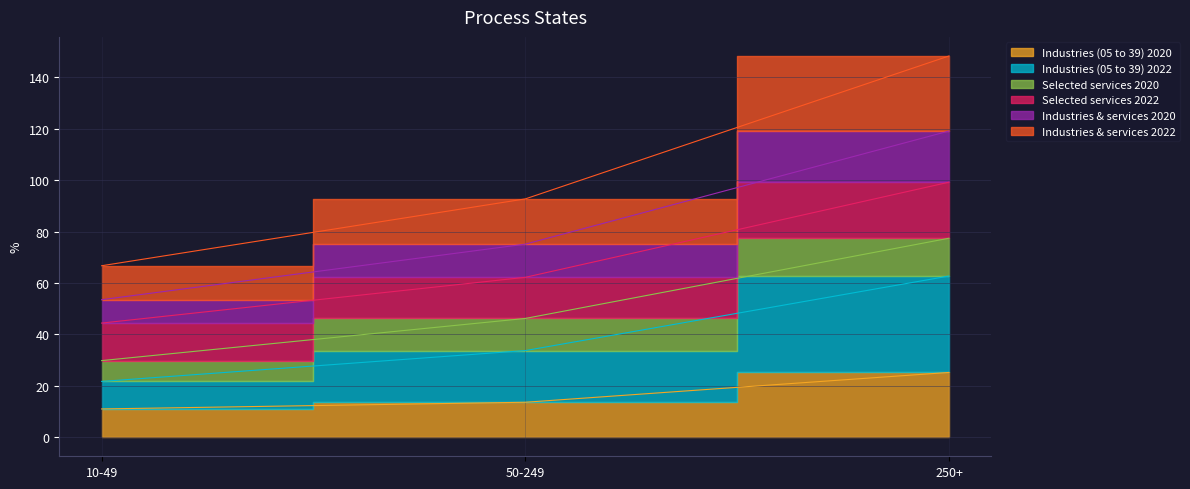

At how many categories does at least one series exceed 125?

1